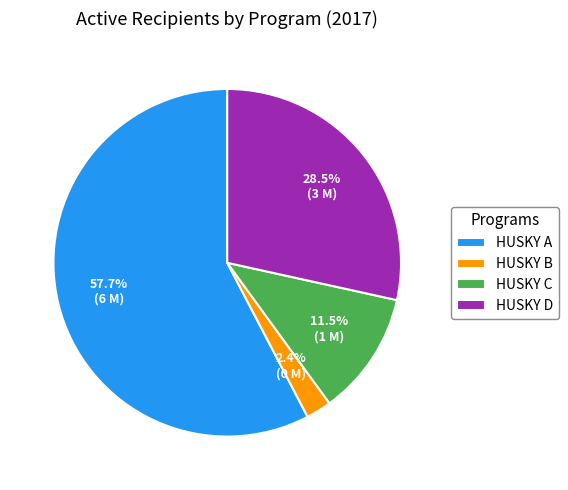

To the nearest percent, what is the combined percentage of HUSKY A and HUSKY C?

69%